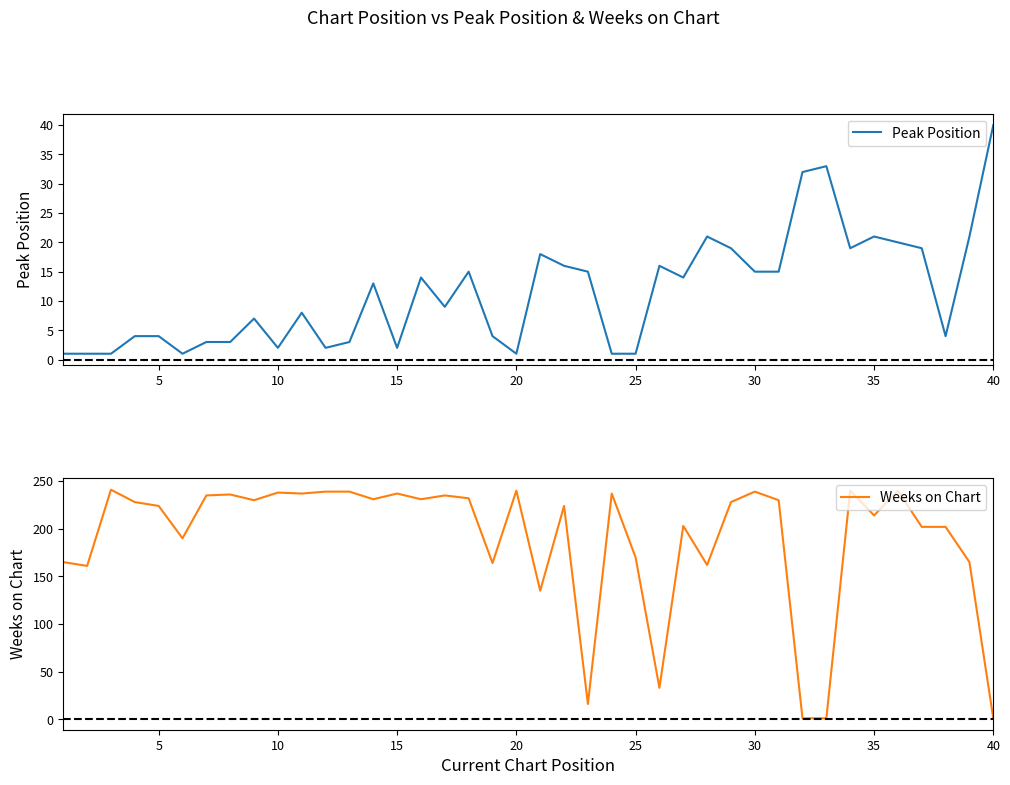

At which label does Peak Position reach its peak?

40